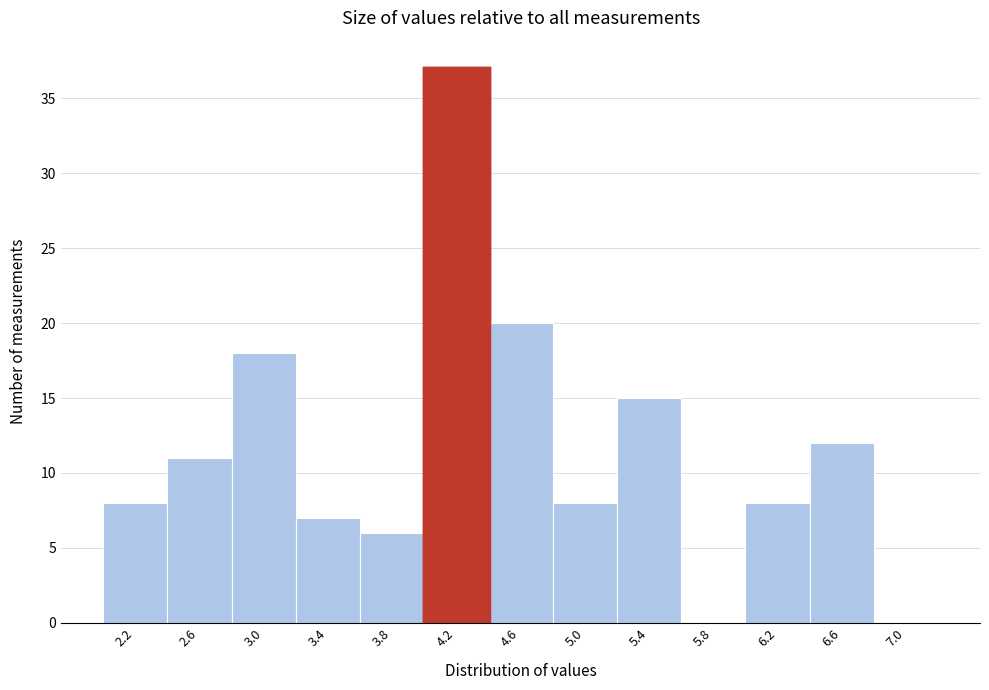

Reading left to right, what are all the values shown in this chart?

2.2=8	2.6=11	3.0=18	3.4=7	3.8=6	4.2=37	4.6=20	5.0=8	5.4=15	5.8=0	6.2=8	6.6=12	7.0=0